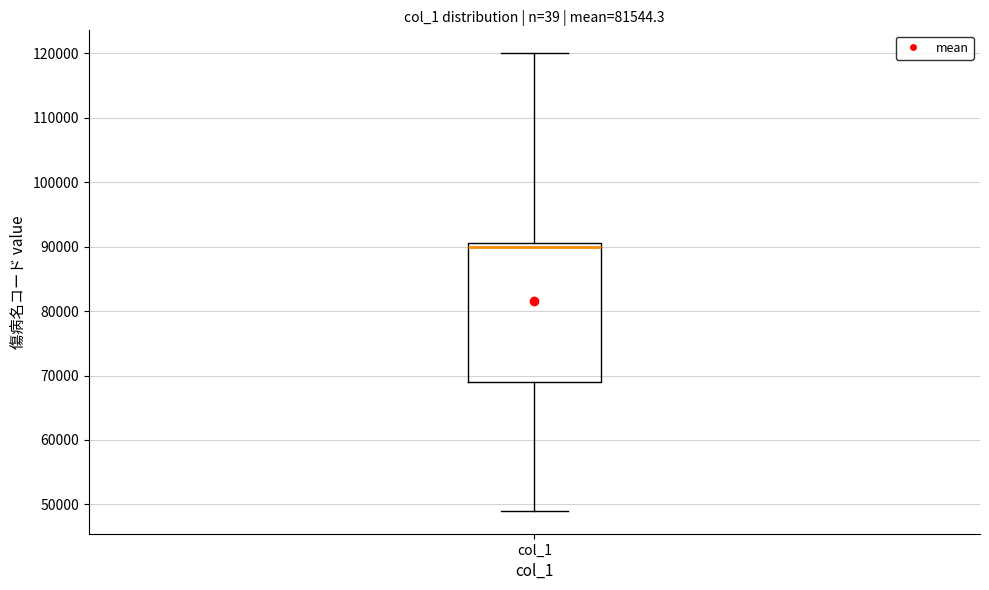

Read this box plot against the y-axis: the position of the median line, the range covered by the box, and the ends of both whiskers. The values are not printed on the chart, so give them approximately, as read against the axis.

median 90000, box 69000 to 91000, whiskers 49000 to 120000